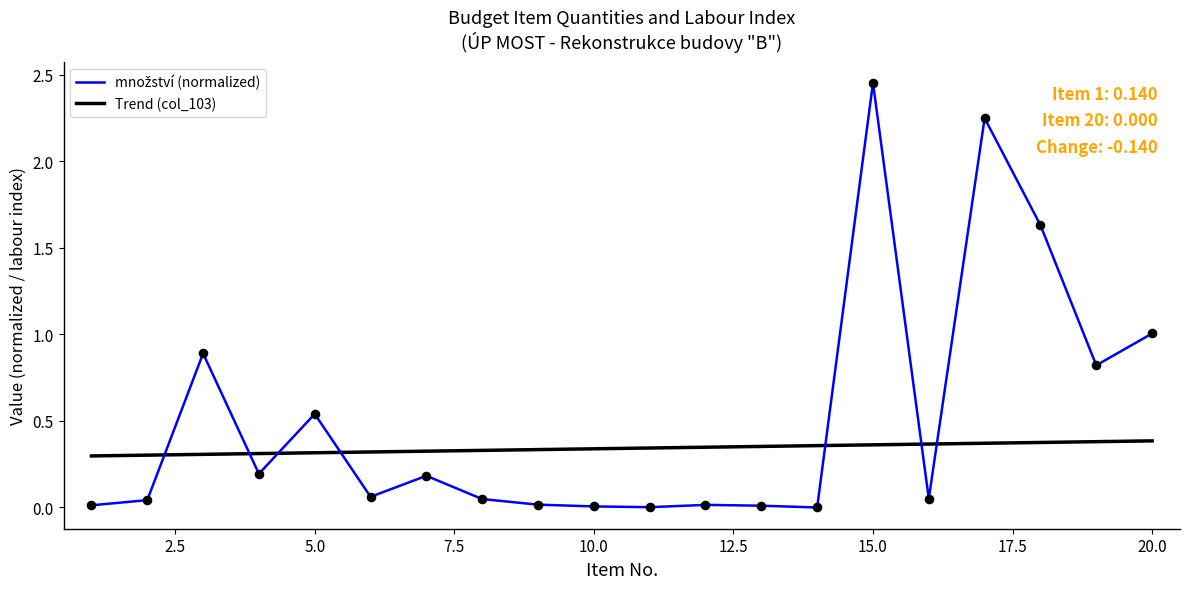

What is the change in value from 7 to 8?

-0.1